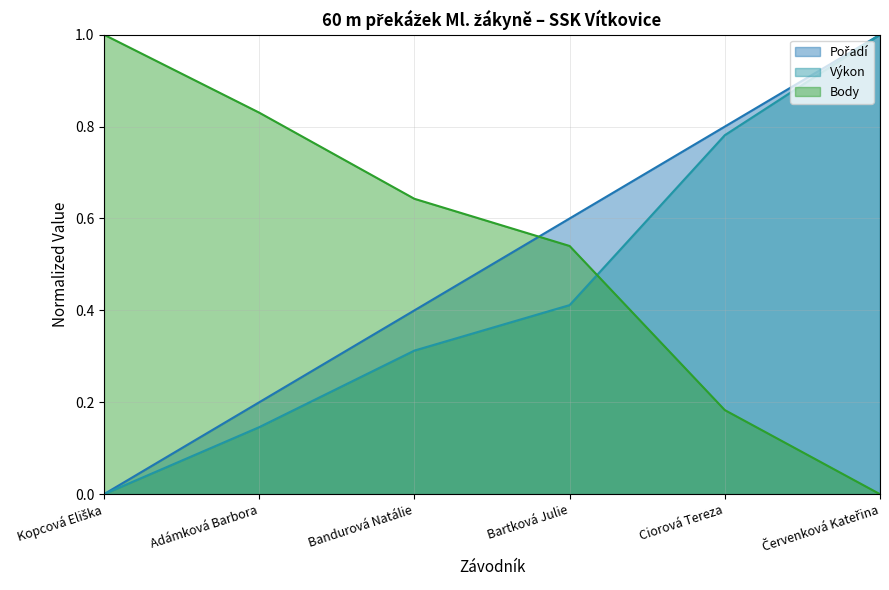

True or false: Pořadí and Výkon intersect in this chart.

False